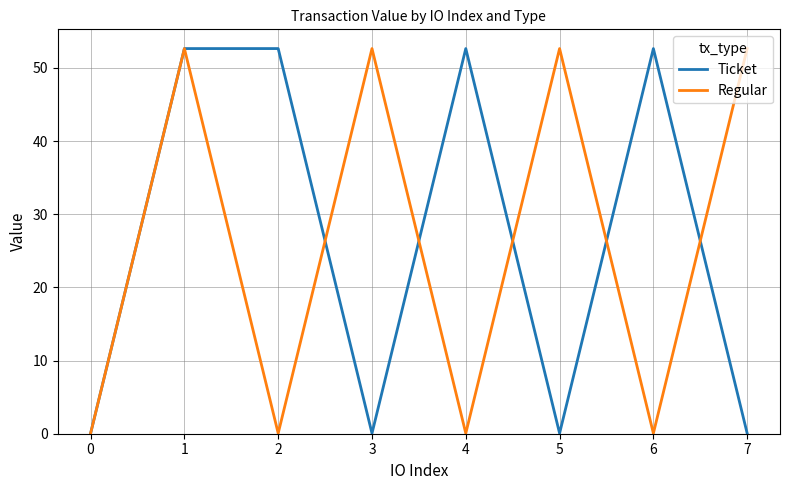

What is the difference between the Ticket values at 5 and 4?

52.6